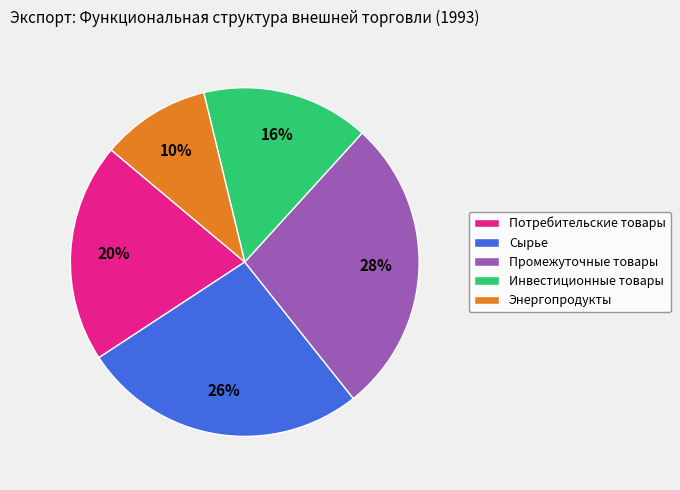

What is the largest slice in the pie chart?

Промежуточные товары